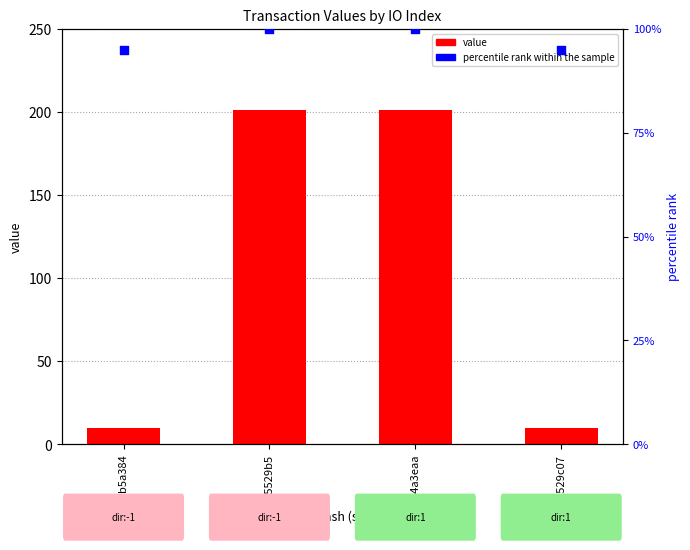

Which series reaches the maximum Y coordinate?

value